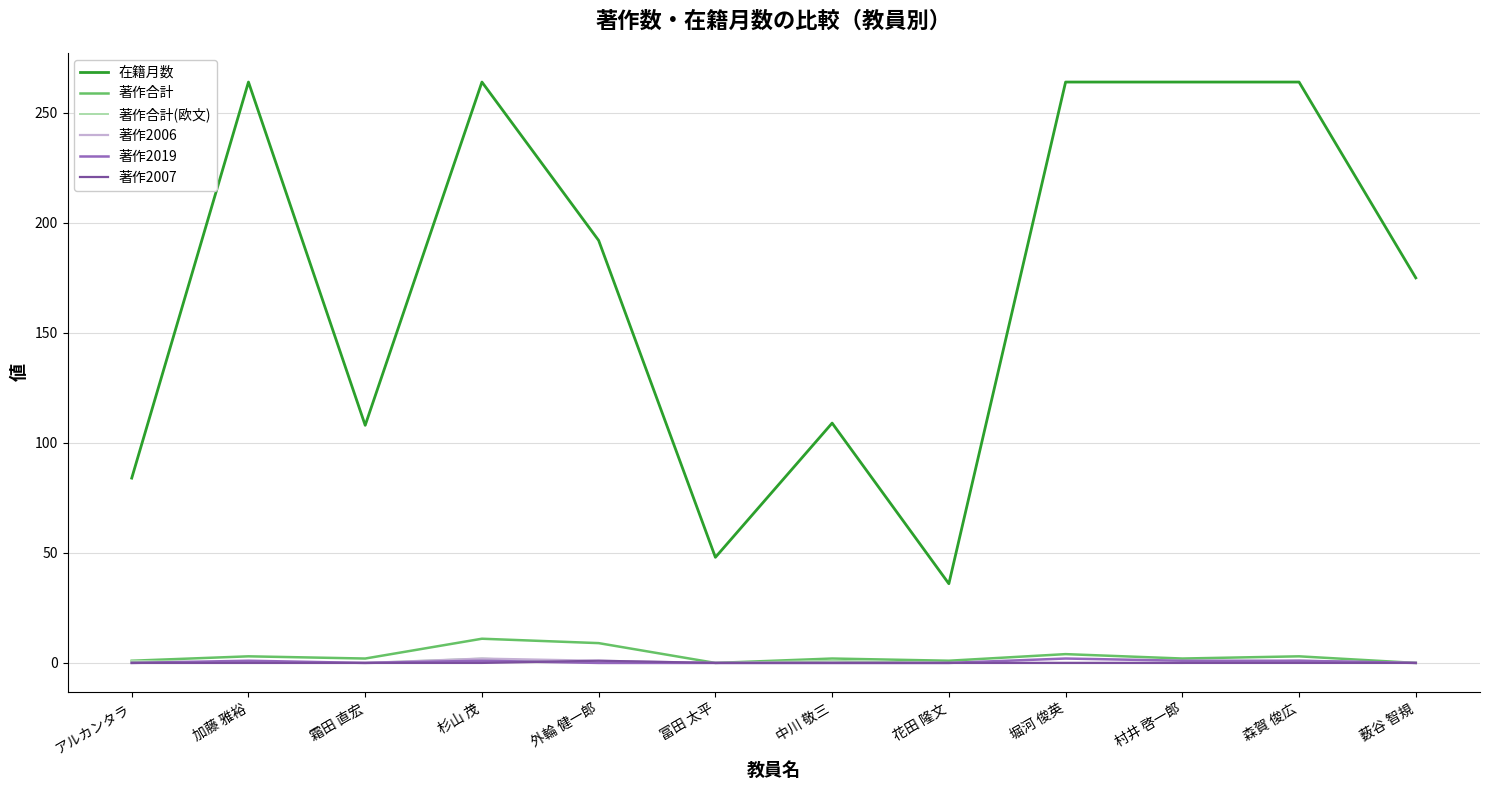

What is the spread (max minus min) of values at 冨田 太平?

48